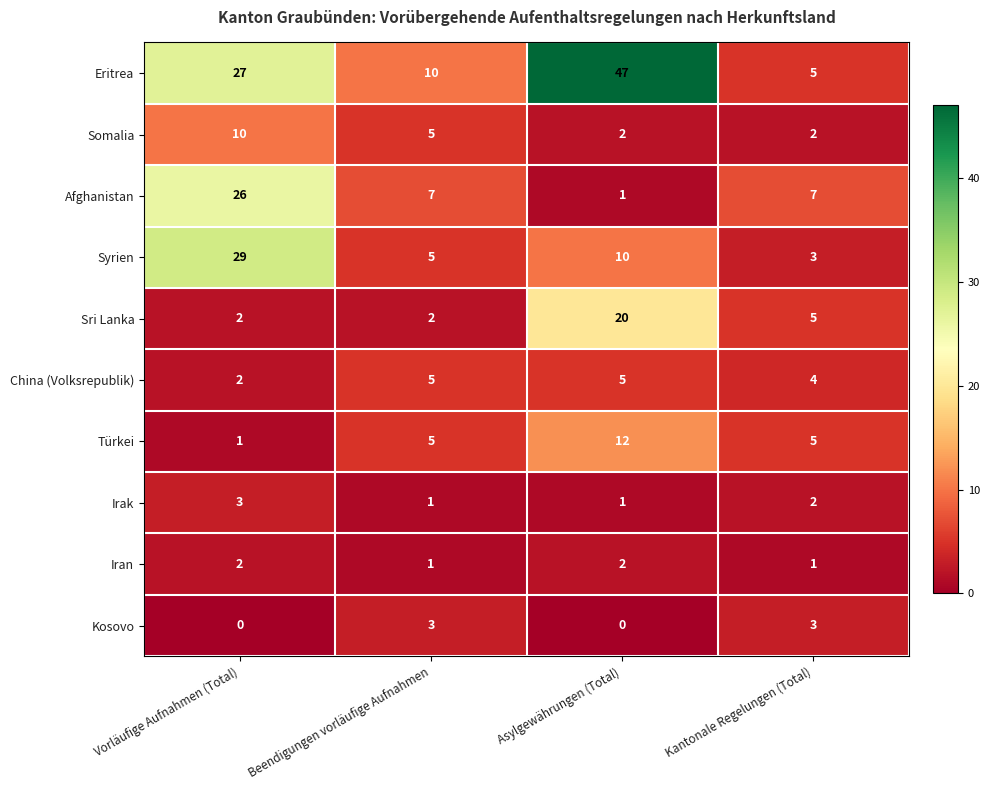

Between Beendigungen vorläufige Aufnahmen and Asylgewährungen (Total), which series saw the biggest shift?

Eritrea